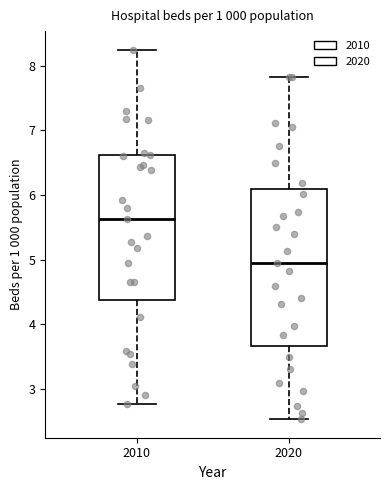

Comparing the boxes themselves (not the whiskers), which one is the tallest?

2020